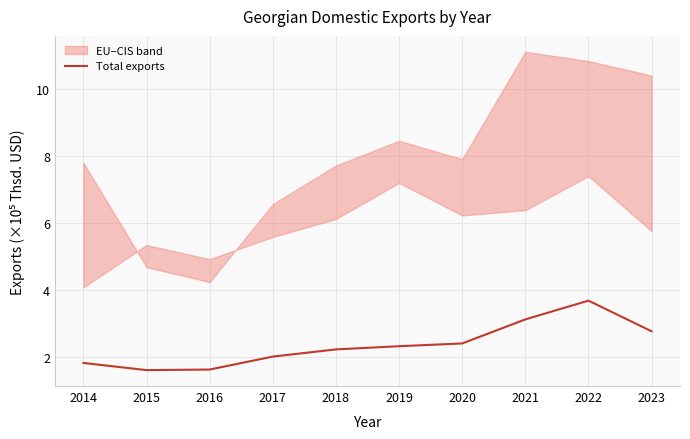

What is the highest value of the Total exports series?

3.7